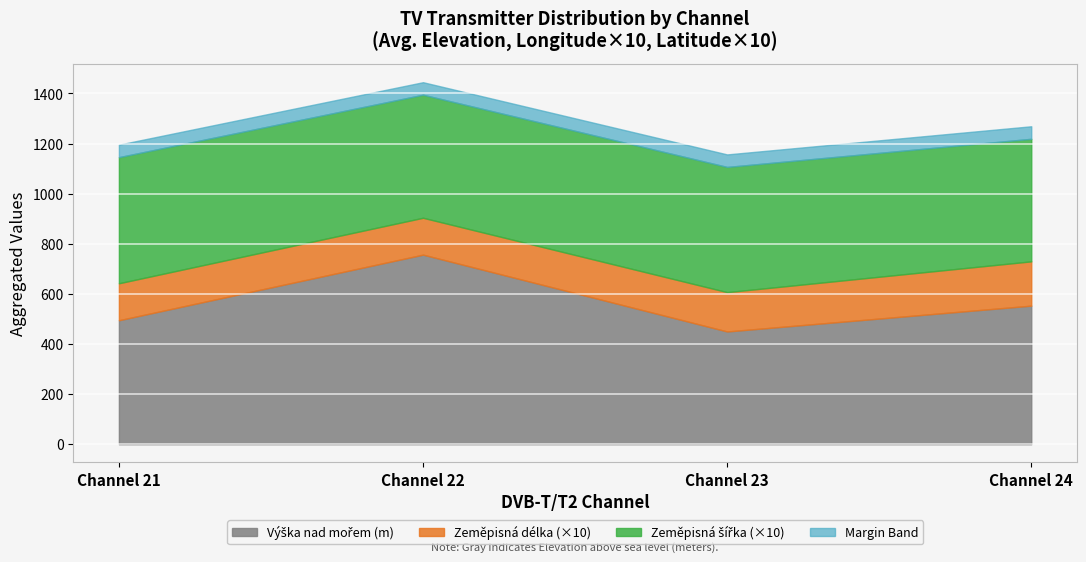

At which category is the sum across all series the highest?

Channel 22